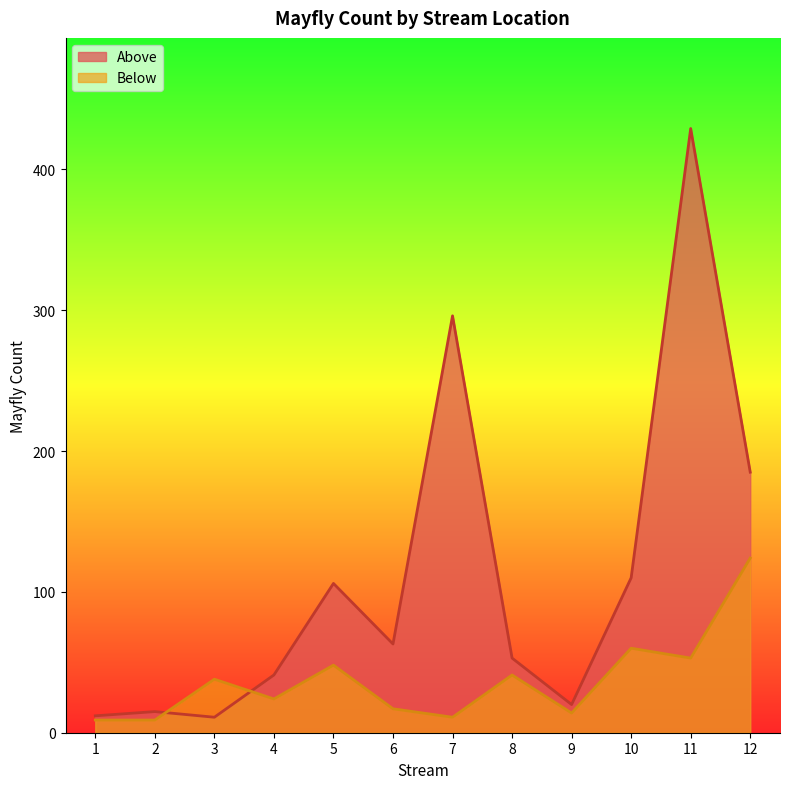

True or false: Above has more than 2 interior local peaks.

True